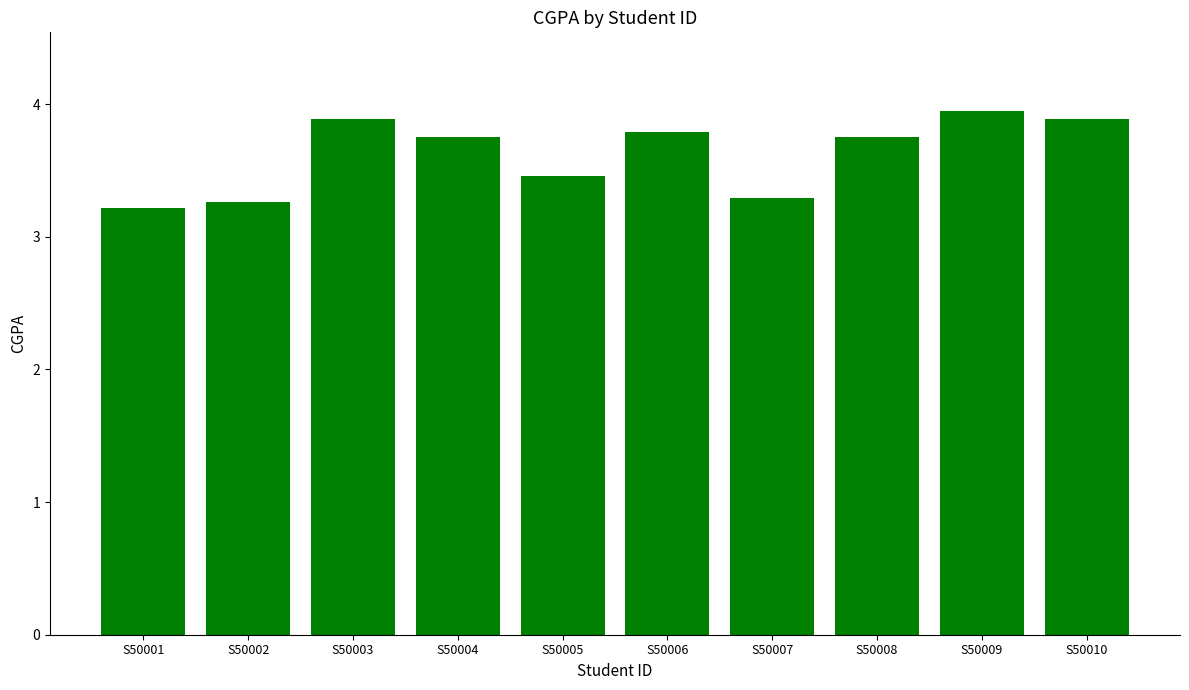

True or false: the data shows 6.8 at S50010.

False